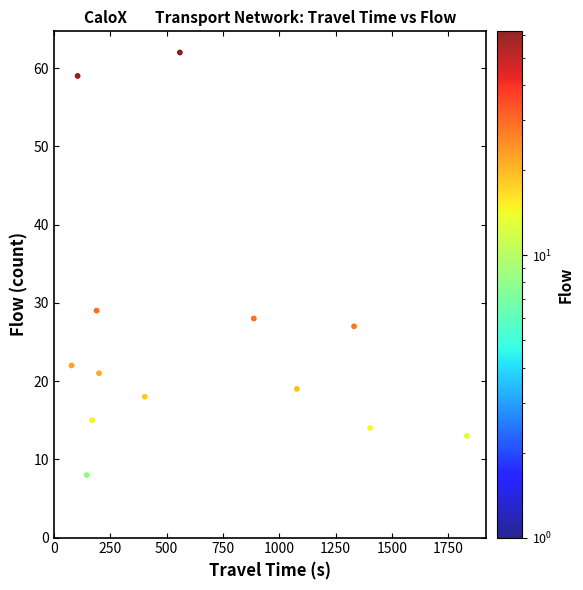

What Y value in the scatter plot is closest to 35?

29